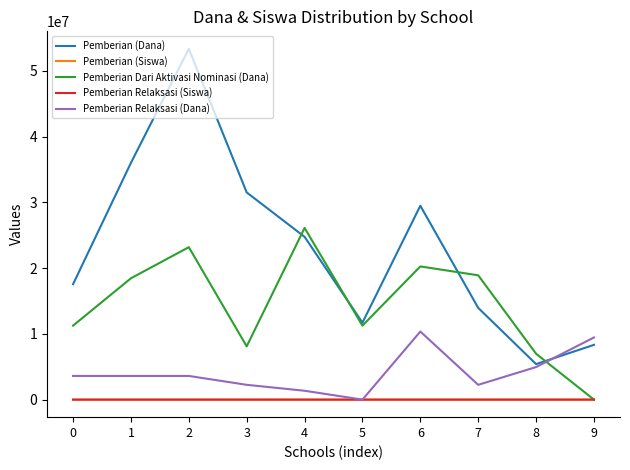

At which category is the sum across all series the highest?

2